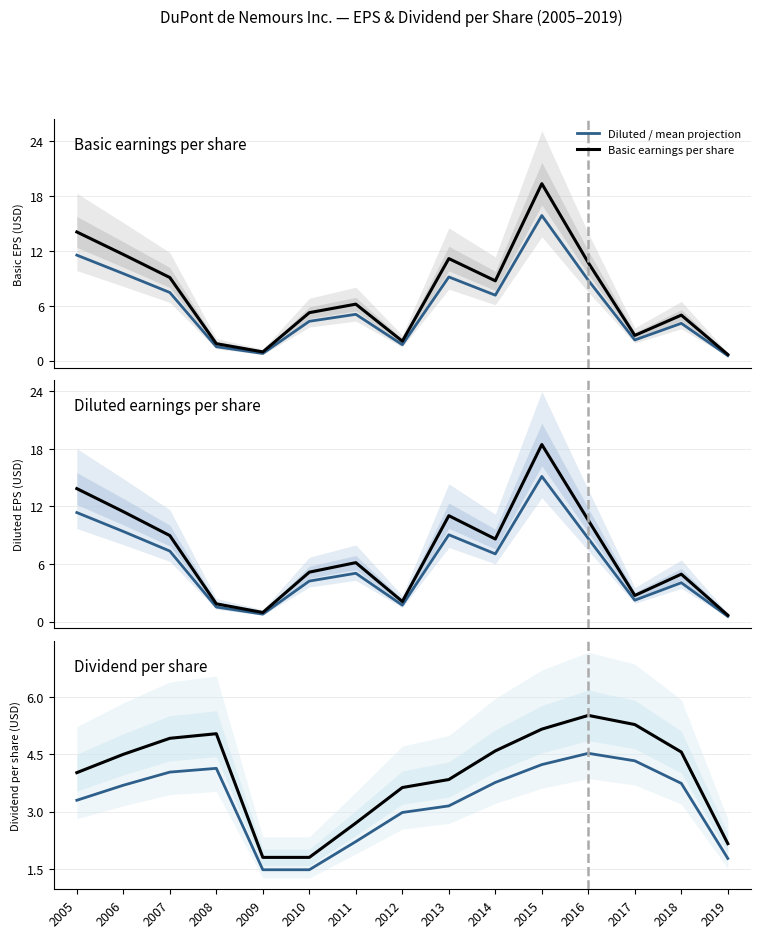

Is the value of Diluted / mean projection at 2014 greater than the value of Basic earnings per share at 2016?

No